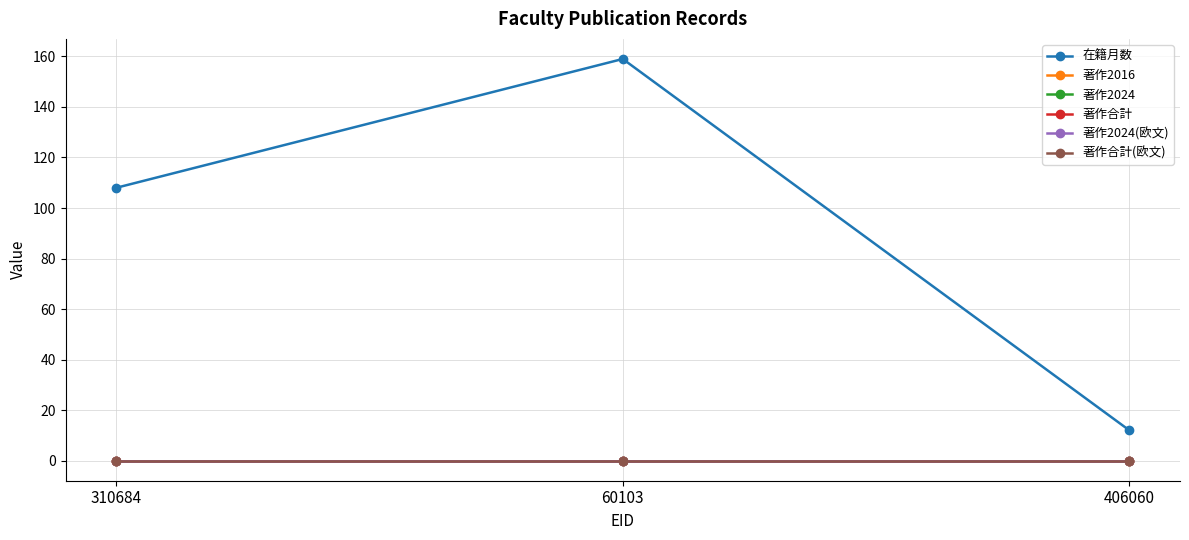

Between 406060 and 60103, which is larger?

60103